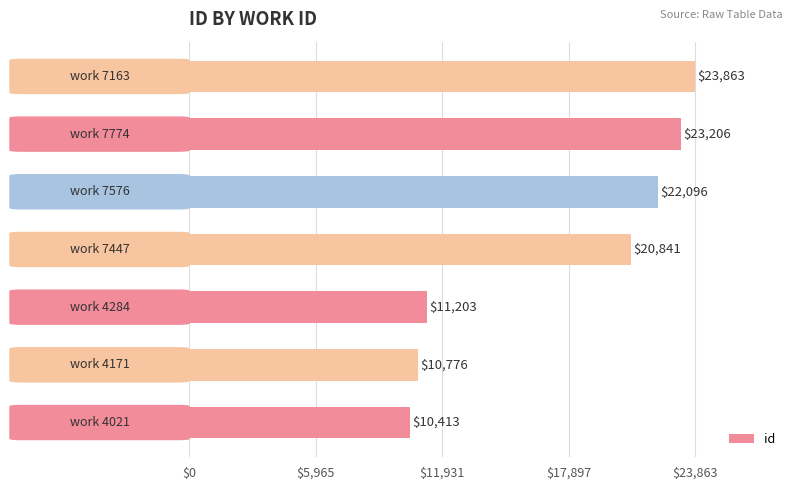

What is the average value?

17485